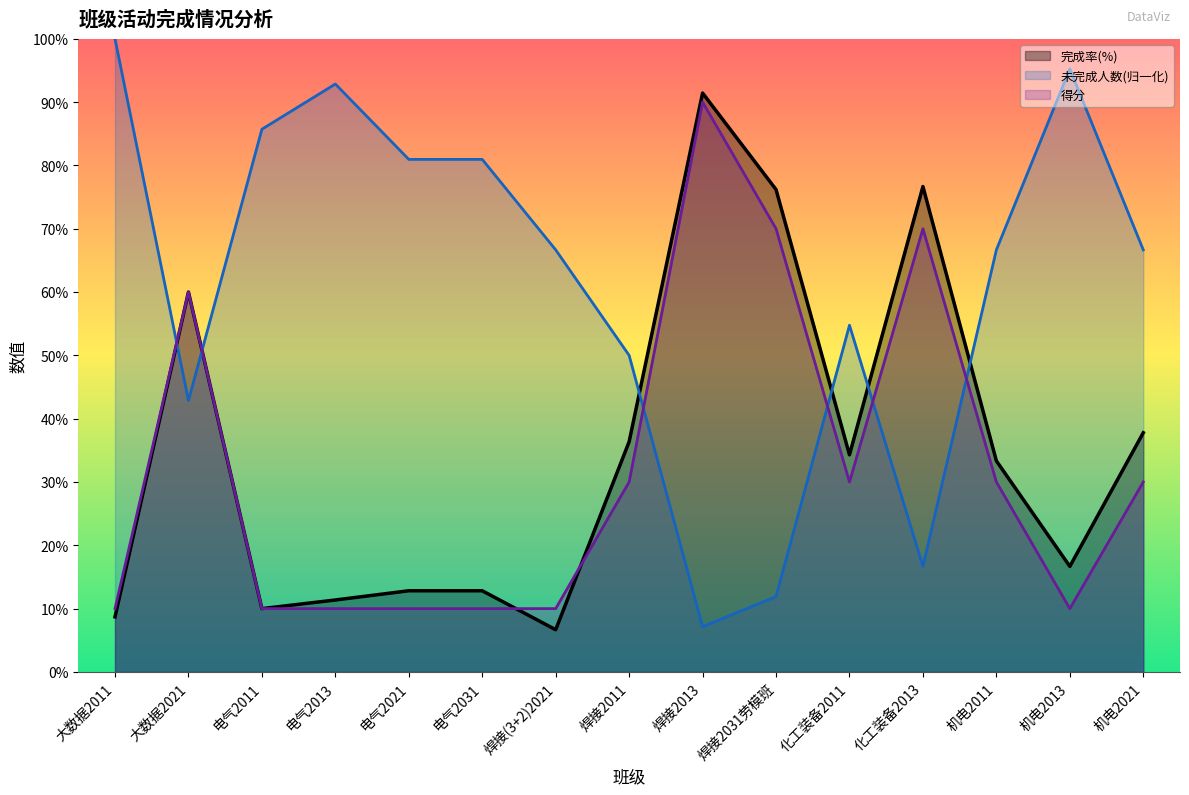

The 未完成人数 series shows 50.0 at 焊接2011. True or false?

True